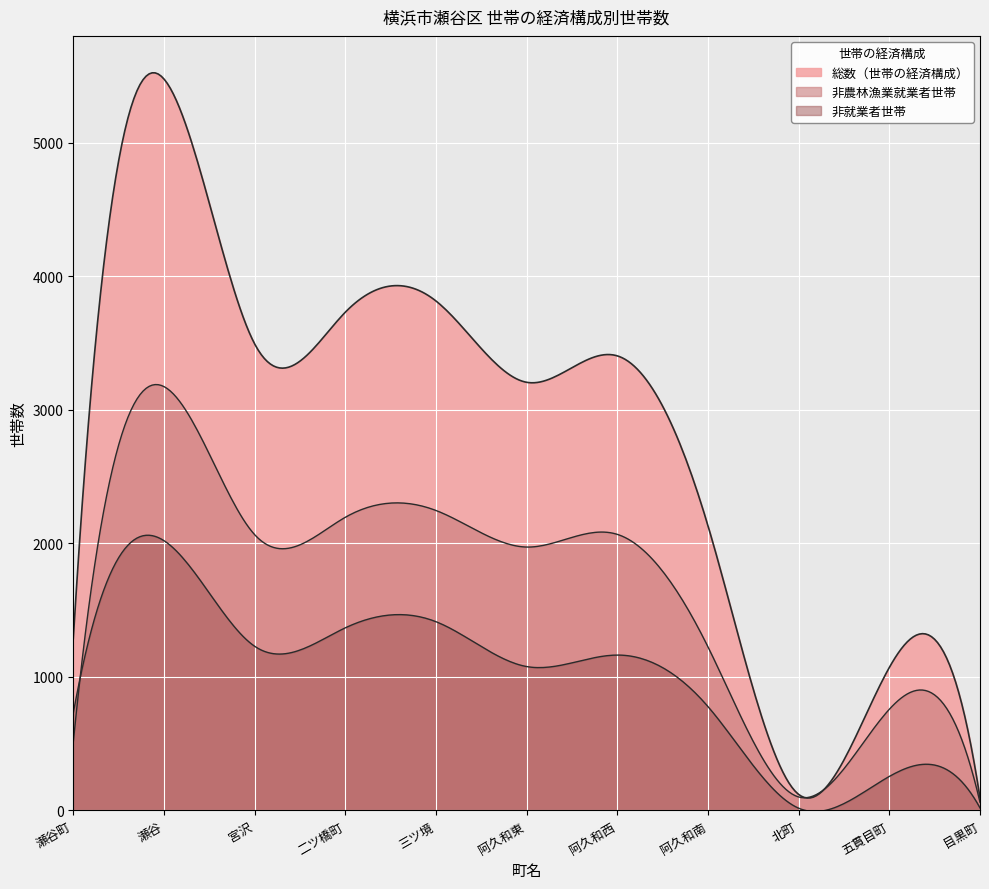

What is the sum of all 非農林漁業就業者世帯 values?

16381